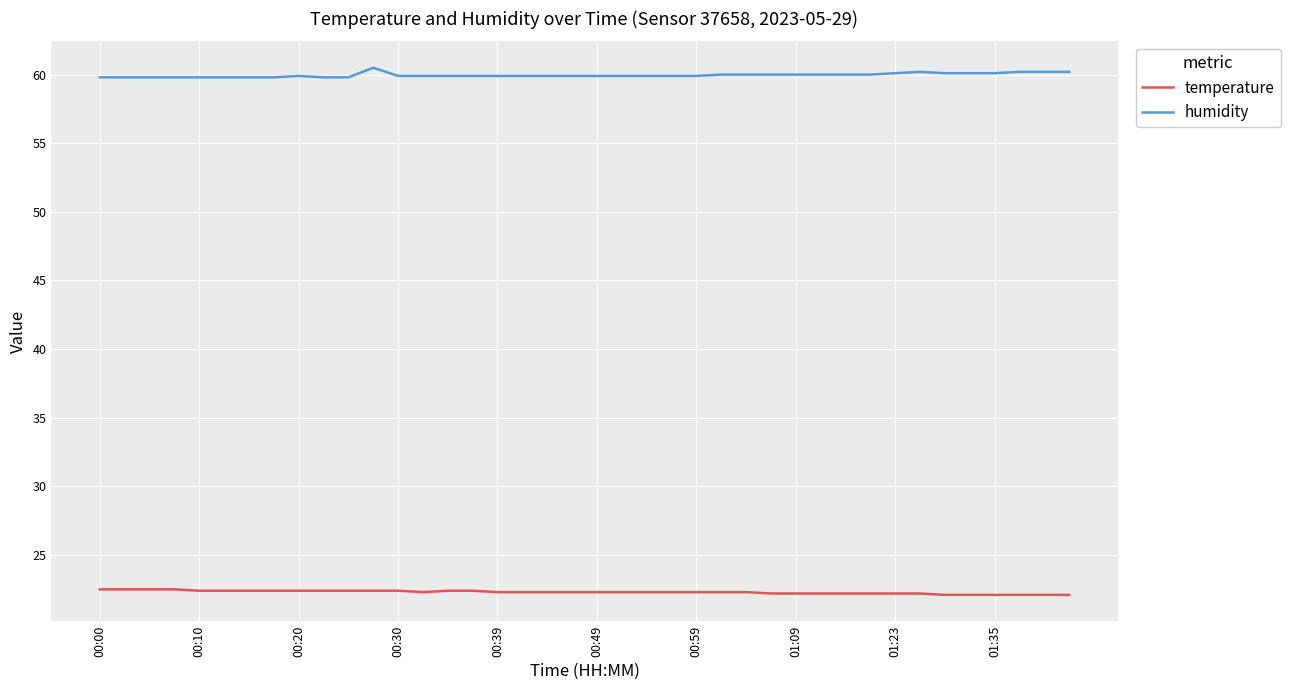

Rank the series by their maximum value, from highest to lowest.

humidity, temperature